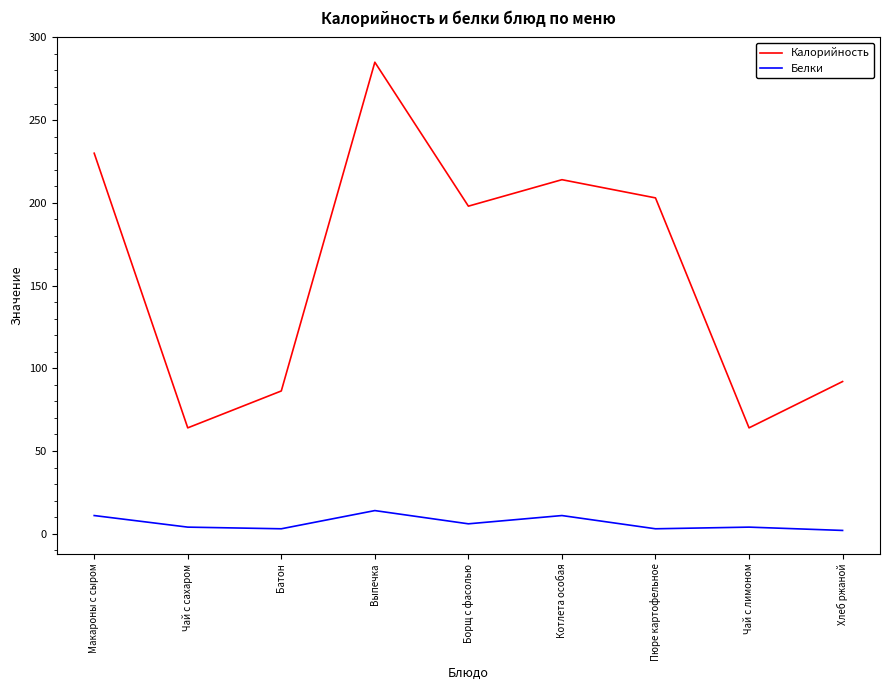

At which label does Калорийность reach its peak?

Выпечка